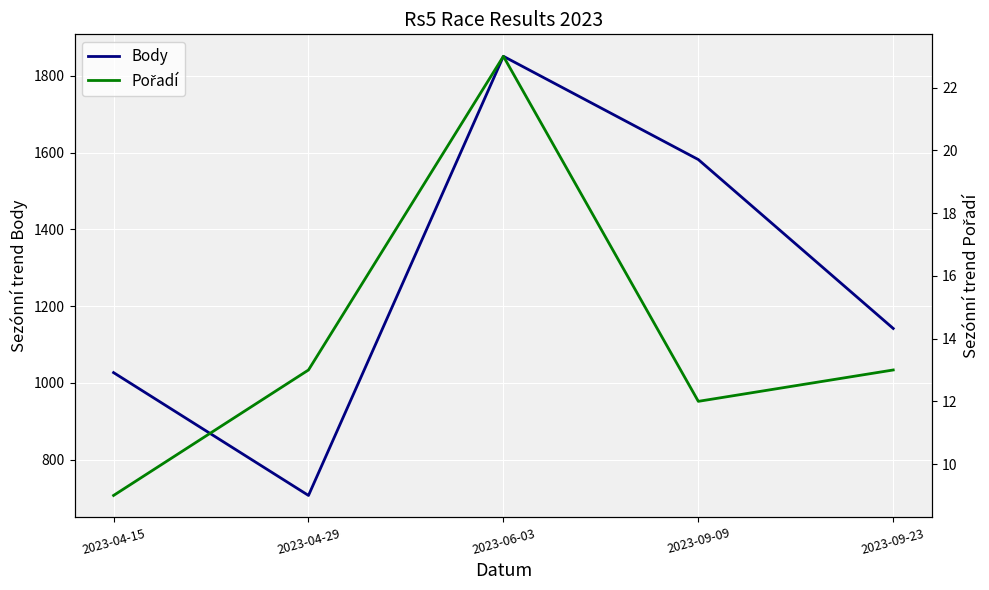

The Body series shows 1582 at 2023-09-09. True or false?

True